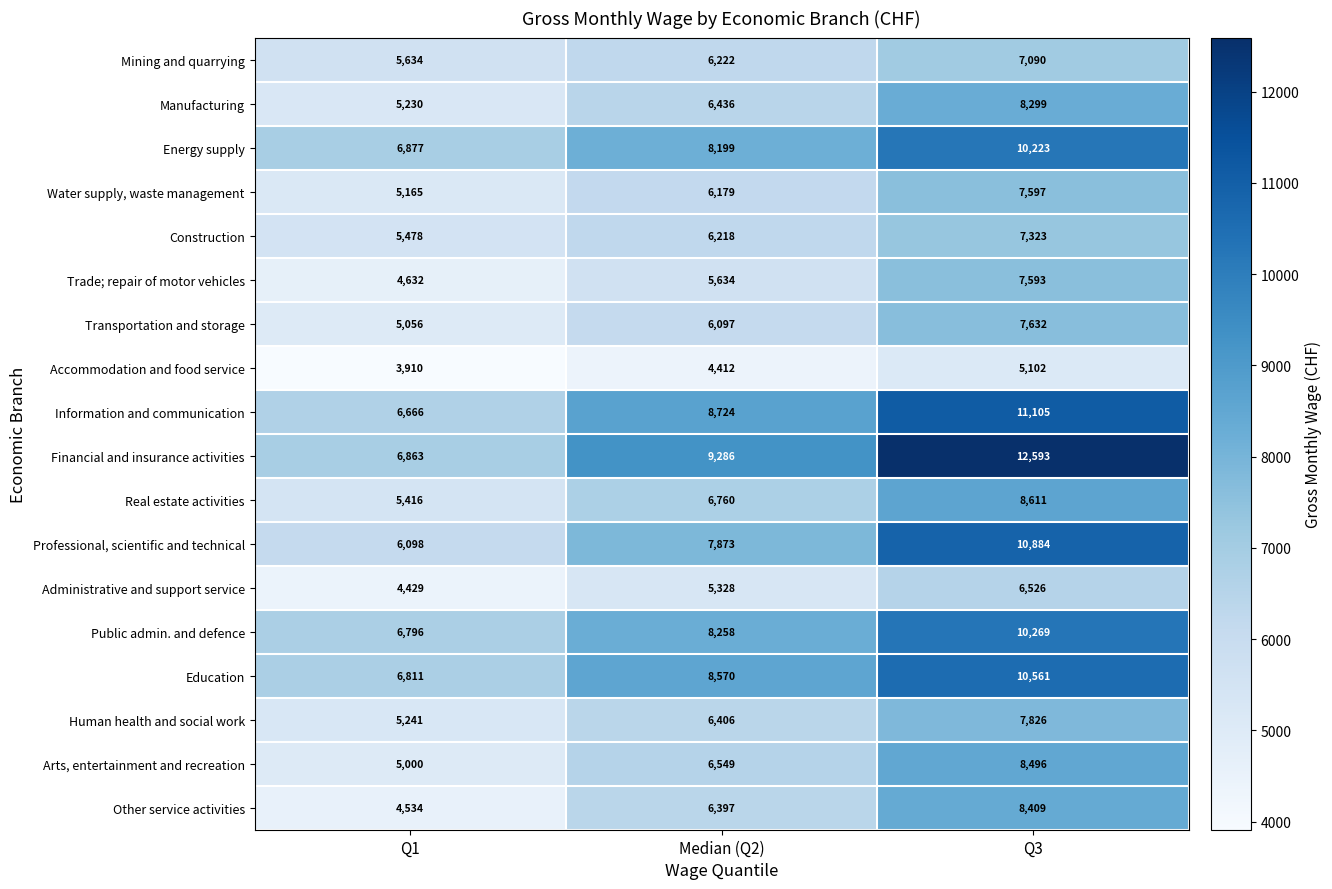

Rank the categories by Administrative and support service value from highest to lowest.

Q3, Median (Q2), Q1